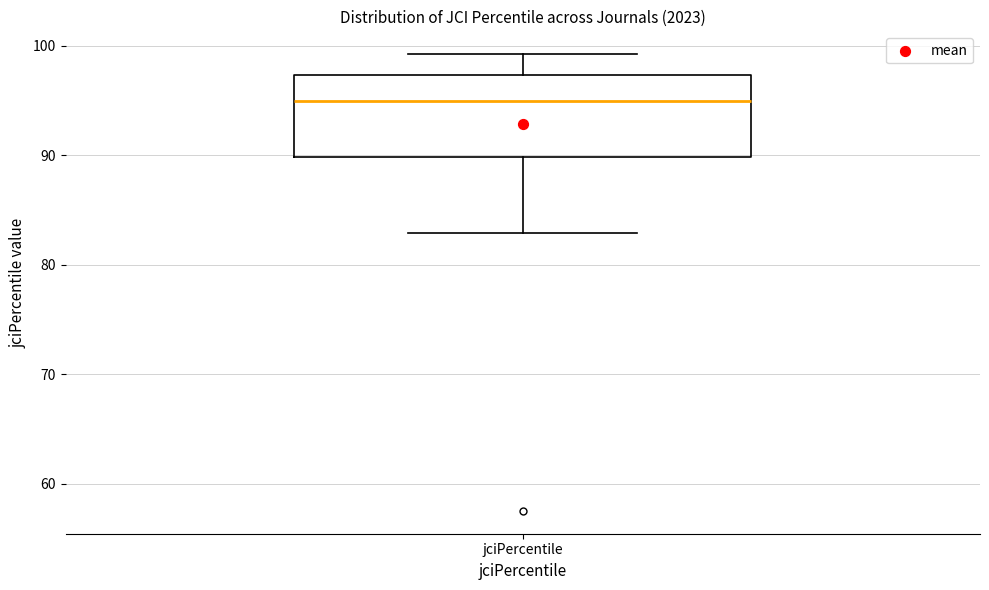

Where is the lower edge of the box for jciPercentile on the y-axis? The values are not printed on the chart, so give them approximately, as read against the axis.

90